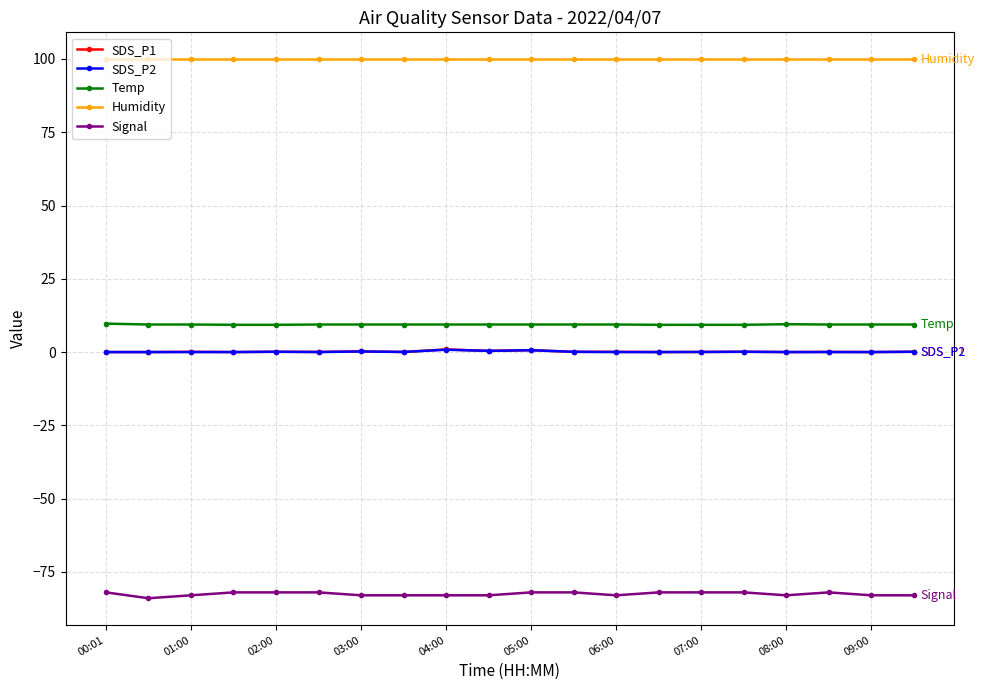

Which series has the largest total across all categories?

Humidity